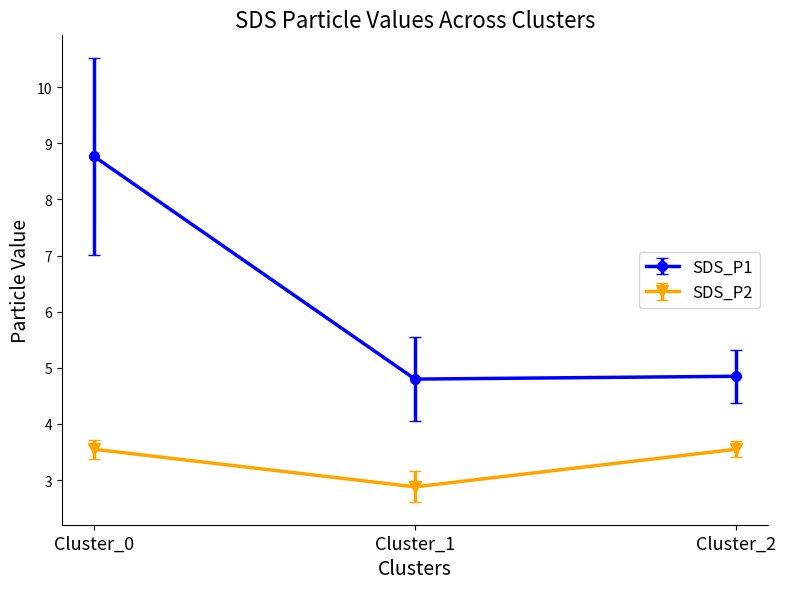

Rank the series by their average value, from highest to lowest.

SDS_P1, SDS_P2